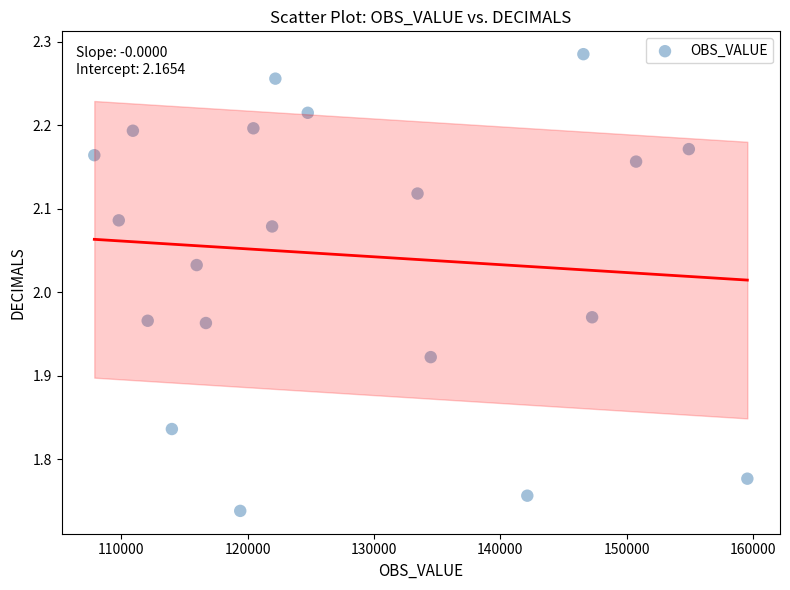

What is the range of Y values (max minus min)?

0.5